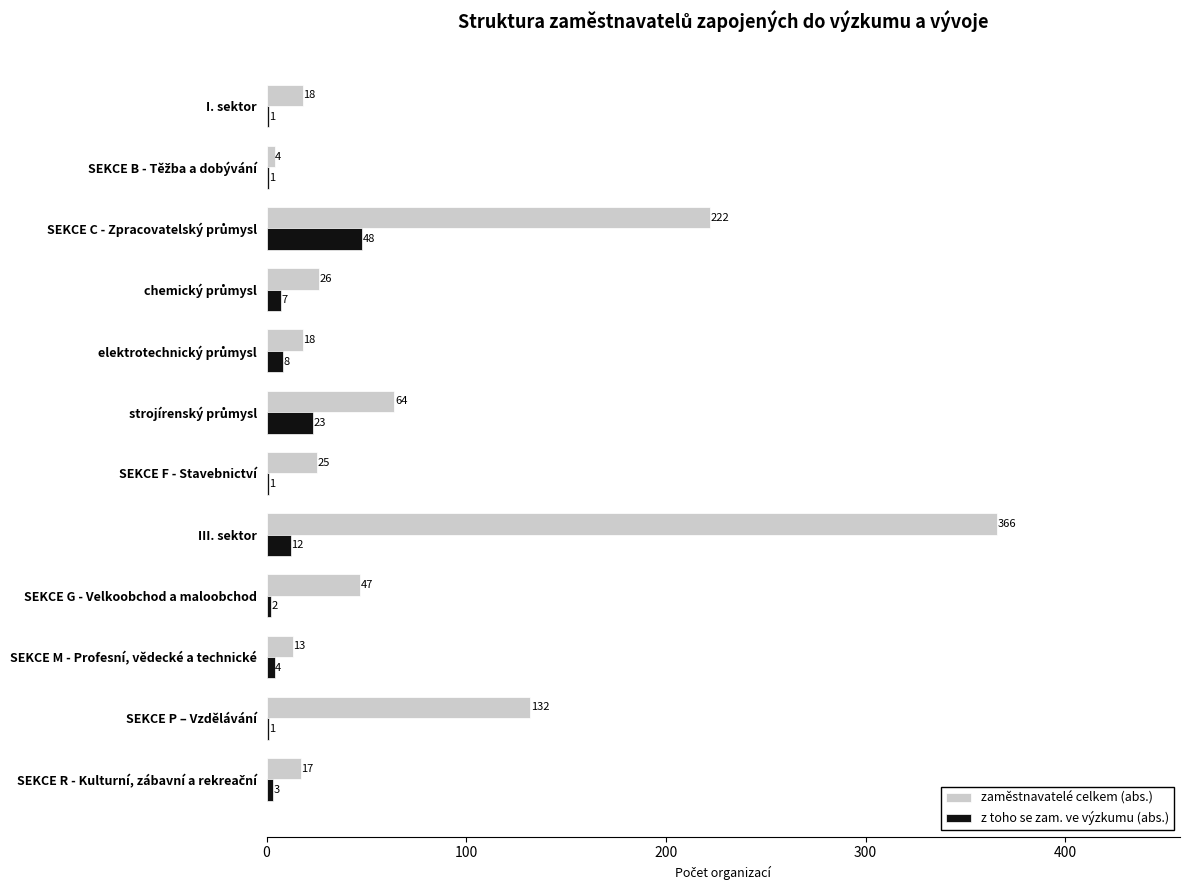

The z toho se zam. ve výzkumu (abs.) series shows 4 at SEKCE M - Profesní, vědecké a technické. True or false?

True